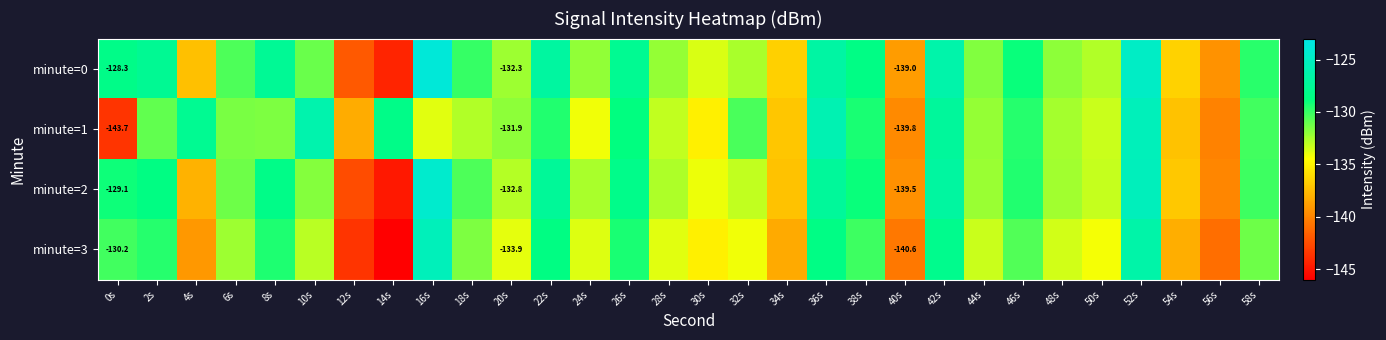

At how many categories does at least one series exceed -143?

30